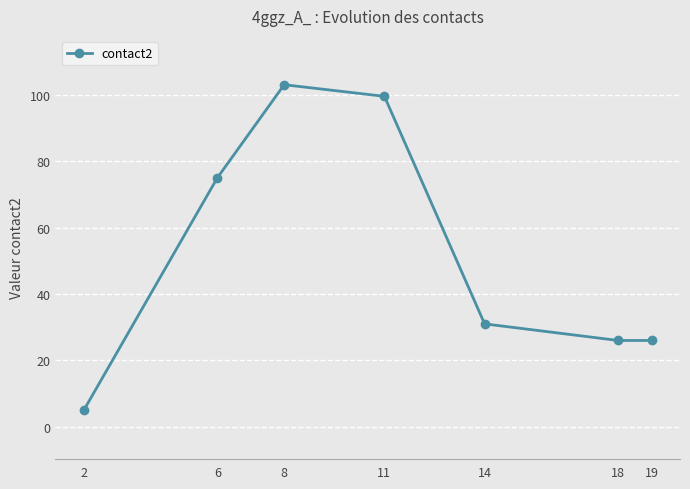

Is it true that the value at 11 is 170.9?

False